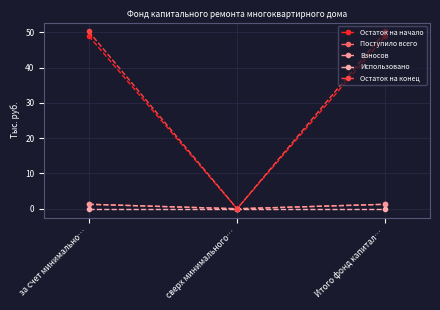

Which series has the largest total across all categories?

Остаток на конец